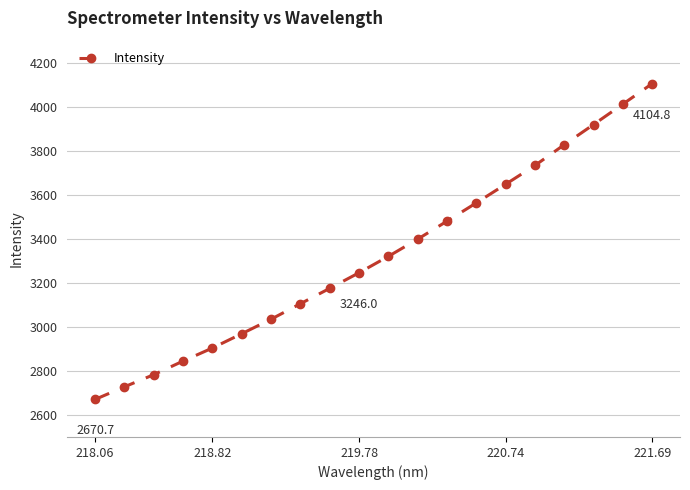

What is the value of the 1st point from the left?

2670.7